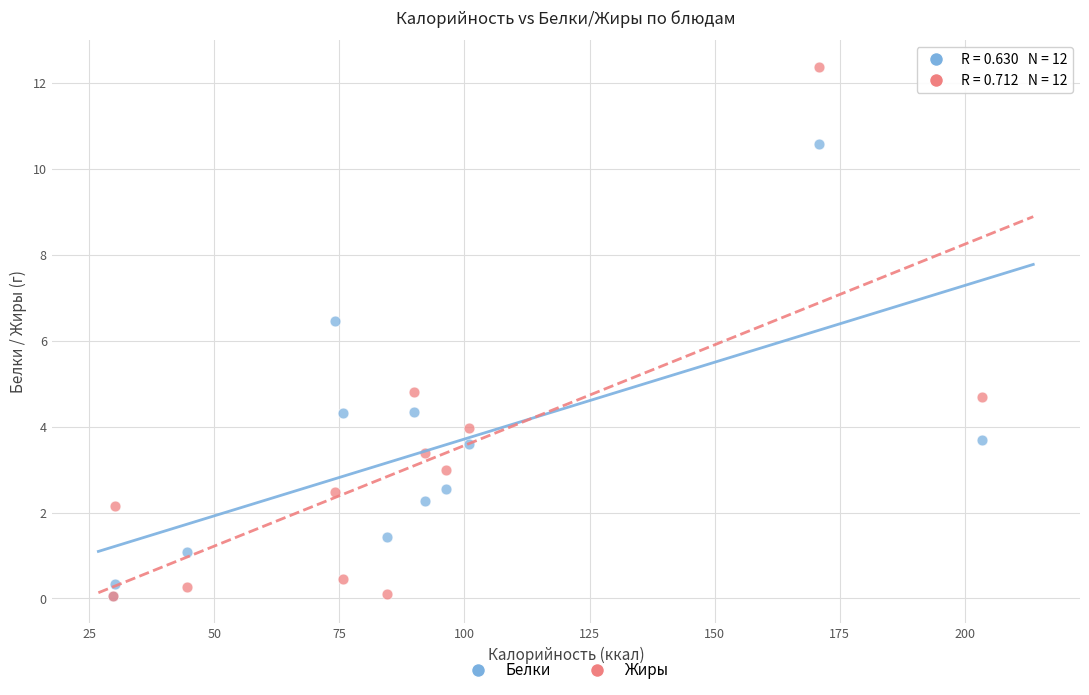

Across all series, what Y value is closest to 6?

6.5